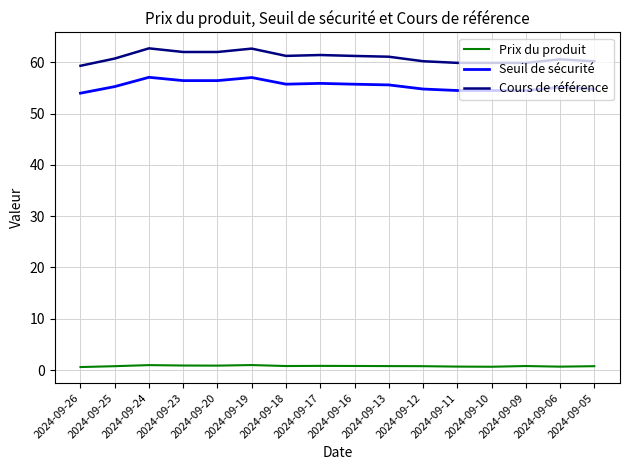

Which series has the widest spread of values?

Cours de référence